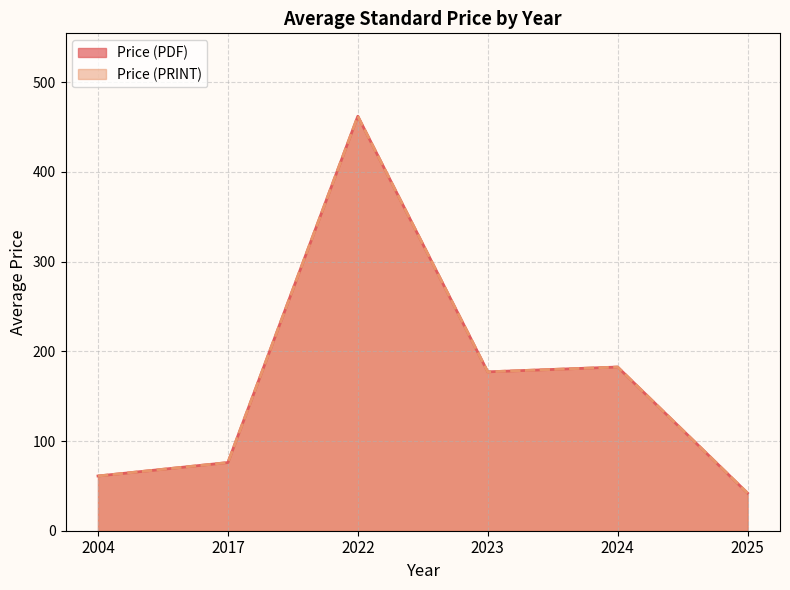

Does the chart display data point markers on the line(s)?

No